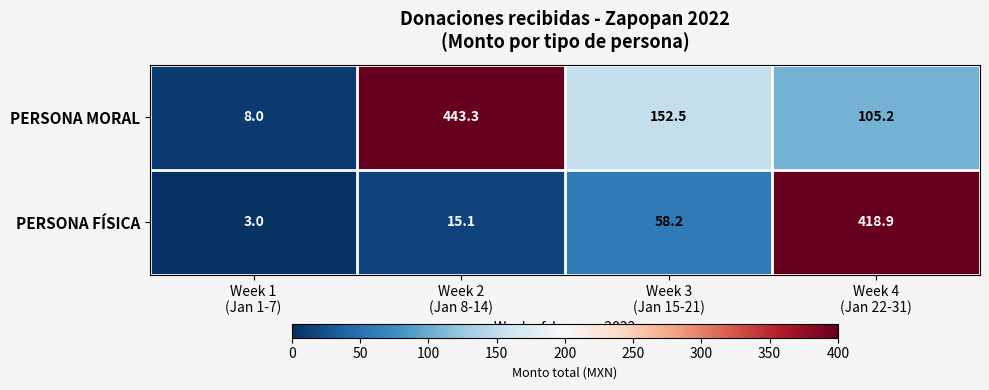

Rank the series by their average value, from lowest to highest.

PERSONA FÍSICA, PERSONA MORAL